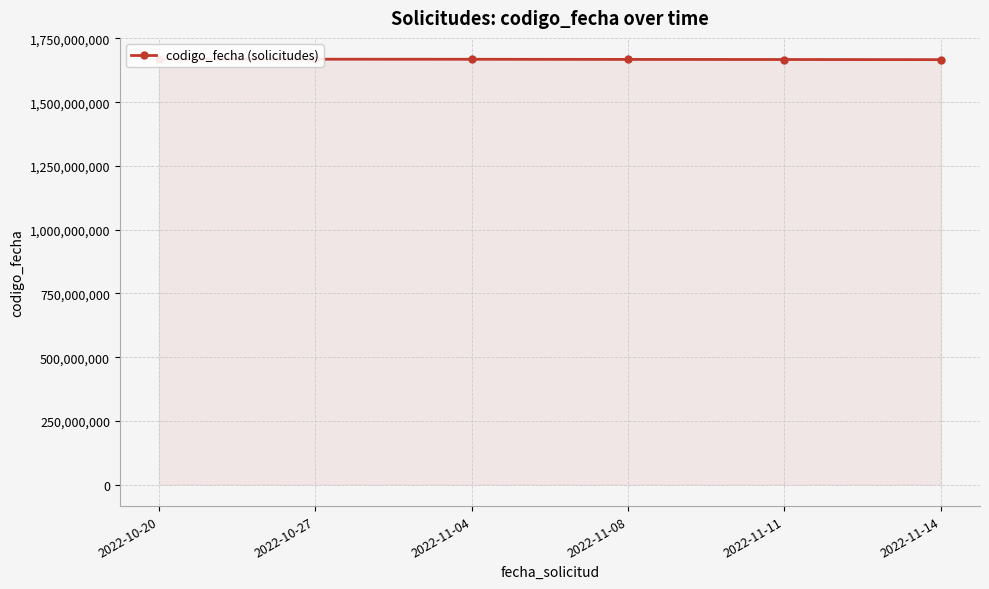

Which has a higher value, 2022-11-11 or 2022-11-08?

2022-11-08